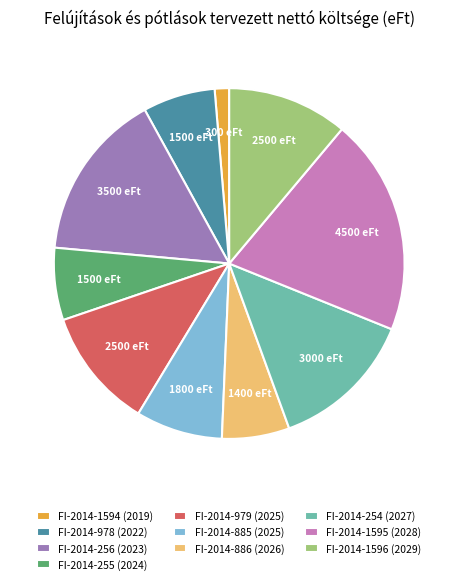

How many segments does this pie chart have?

10